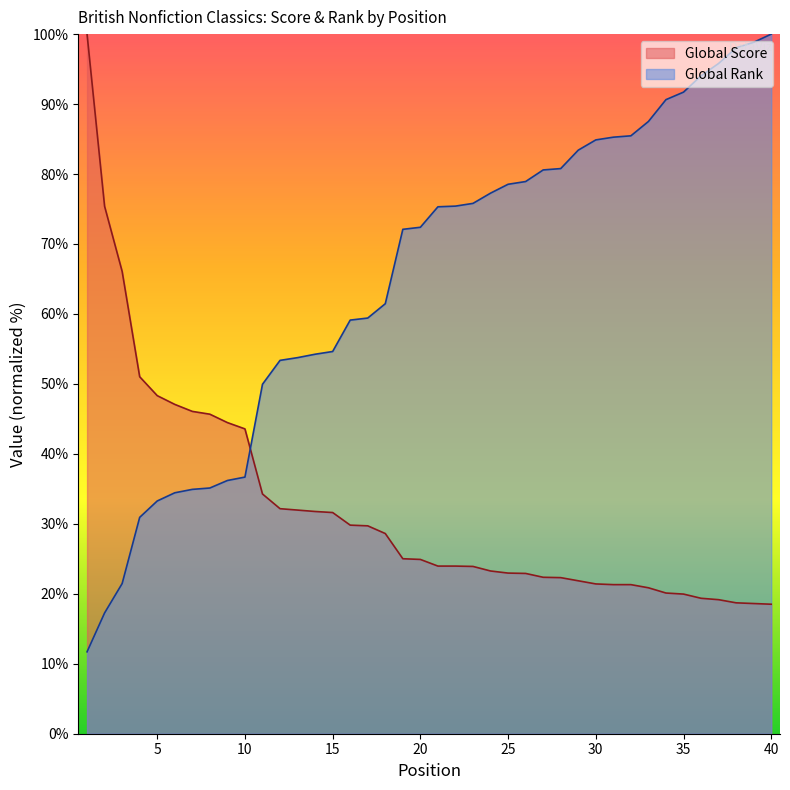

List the labels in order of Global Score value, smallest first.

40, 39, 38, 37, 36, 35, 34, 33, 31, 32, 30, 29, 28, 27, 26, 25, 24, 23, 21, 22, 20, 19, 18, 17, 16, 15, 14, 13, 12, 11, 10, 9, 8, 7, 6, 5, 4, 3, 2, 1